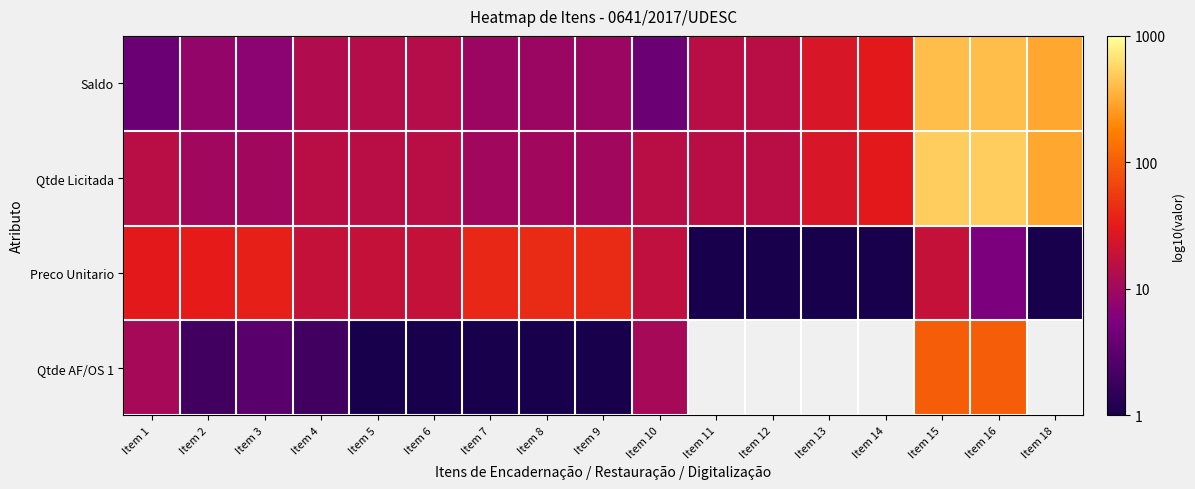

At which label does Saldo reach its peak?

Item 15